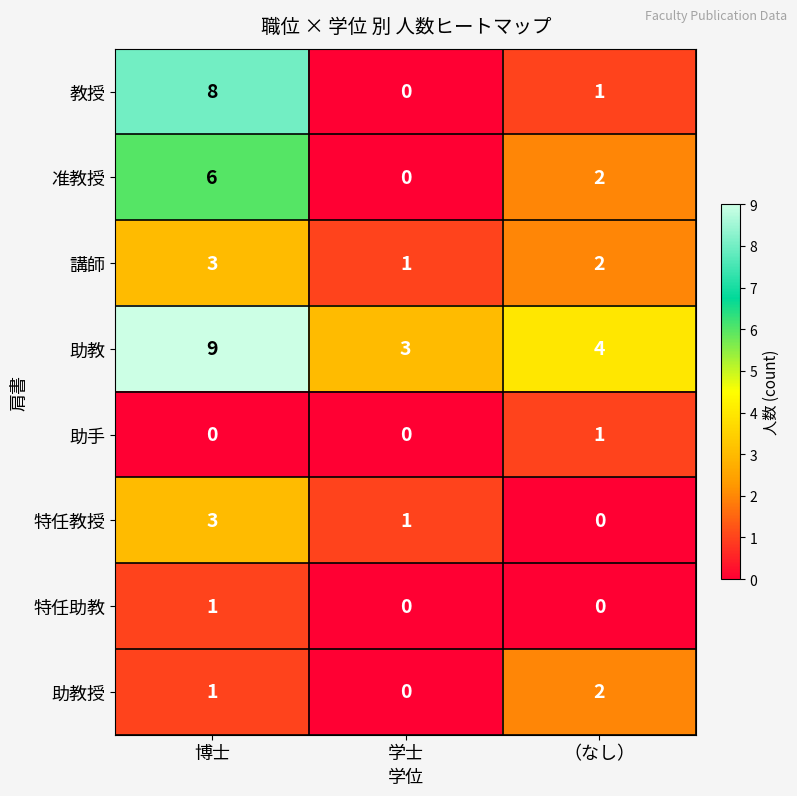

What is the total value across all series at 博士?

31